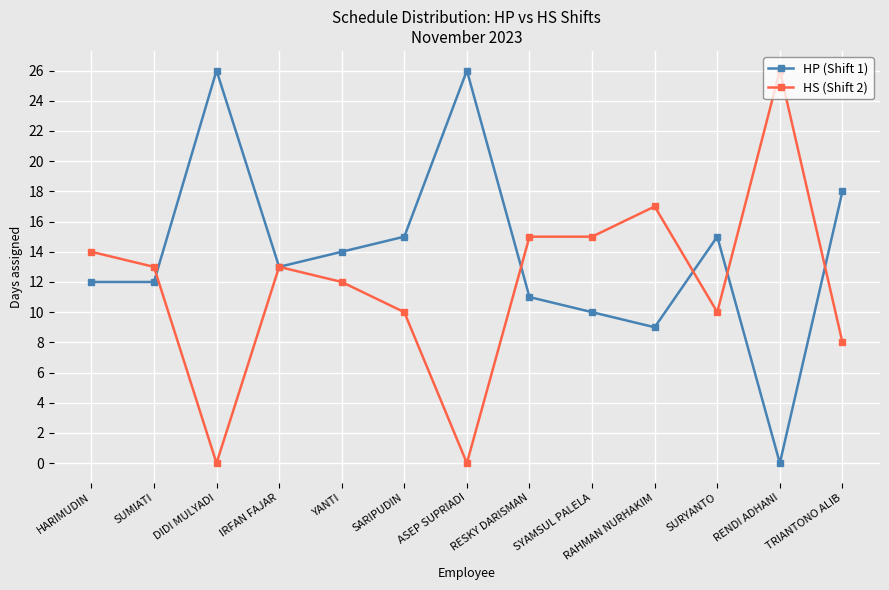

At which label does HS (Shift 2) reach its peak?

RENDI ADHANI